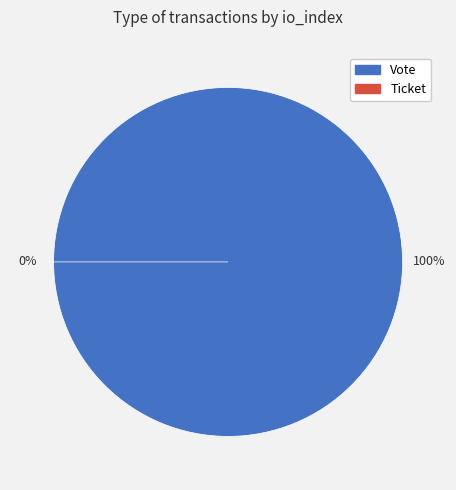

Does Ticket account for over 50% of the chart?

No